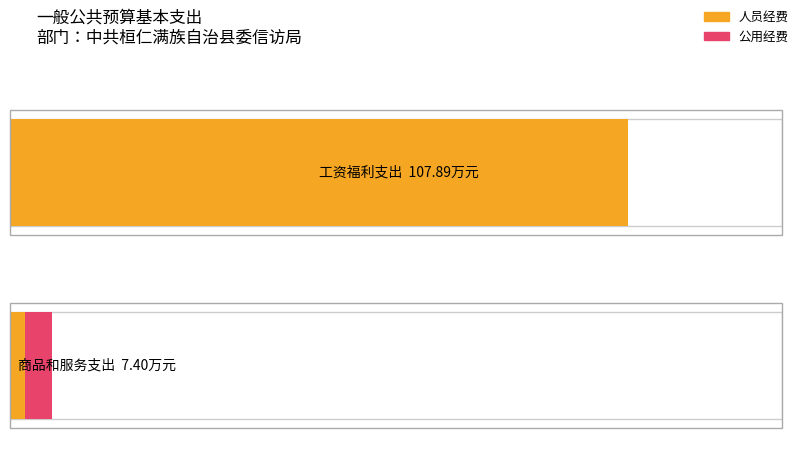

Which series has the largest total across all categories?

人员经费